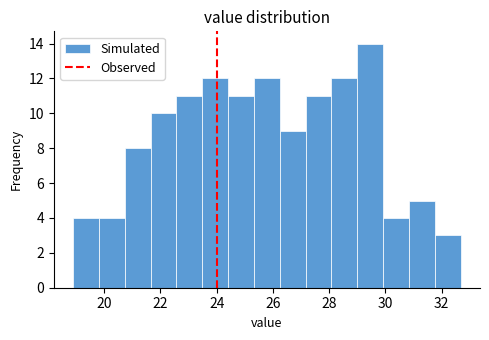

Reading left to right, list every bar in this chart as the range it spans on the x-axis followed by its height. Neither the bar edges nor the heights are printed on the chart, so give them approximately, as read against the axes.

19.0 to 19.8: 4
19.8 to 20.8: 4
20.8 to 21.6: 8
21.6 to 22.6: 10
22.6 to 23.4: 11
23.4 to 24.4: 12
24.4 to 25.4: 11
25.4 to 26.2: 12
26.2 to 27.2: 9
27.2 to 28.0: 11
28.0 to 29.0: 12
29.0 to 30.0: 14
30.0 to 30.8: 4
30.8 to 31.8: 5
31.8 to 32.6: 3